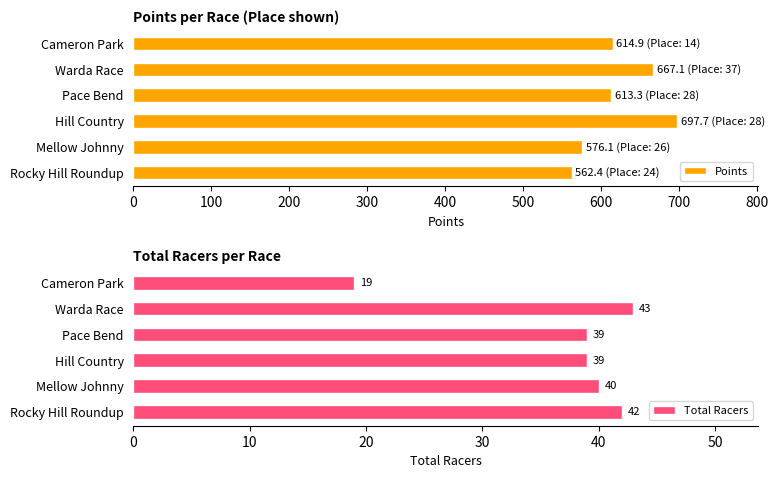

Rank the series by their maximum value, from lowest to highest.

Total Racers, Points